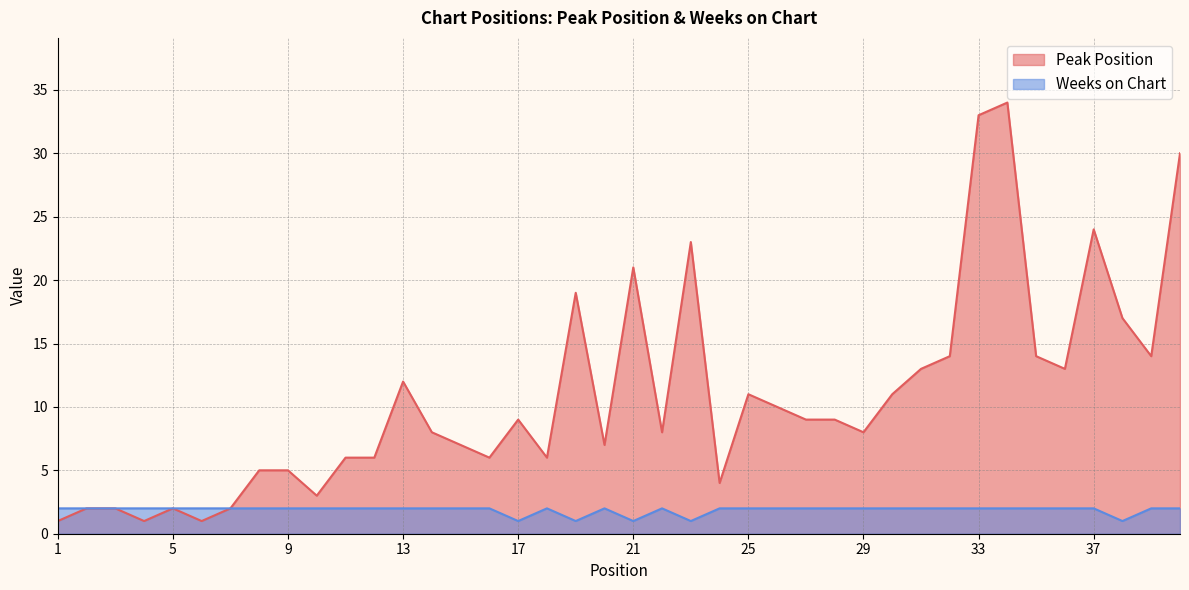

What is the greatest value displayed?

34